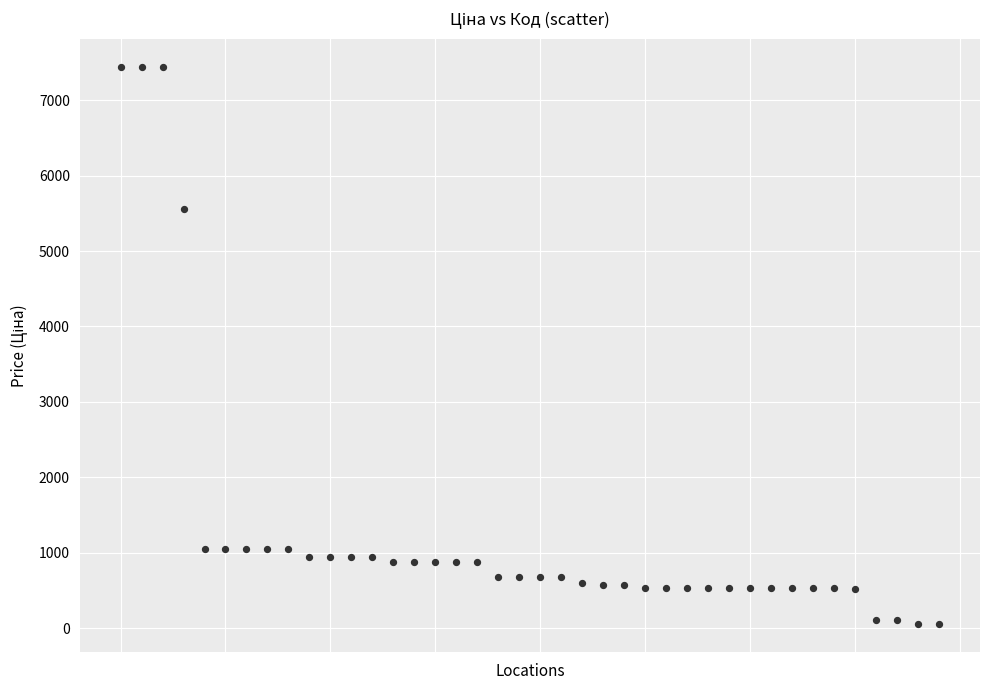

What is the range of Y values (max minus min)?

7388.7